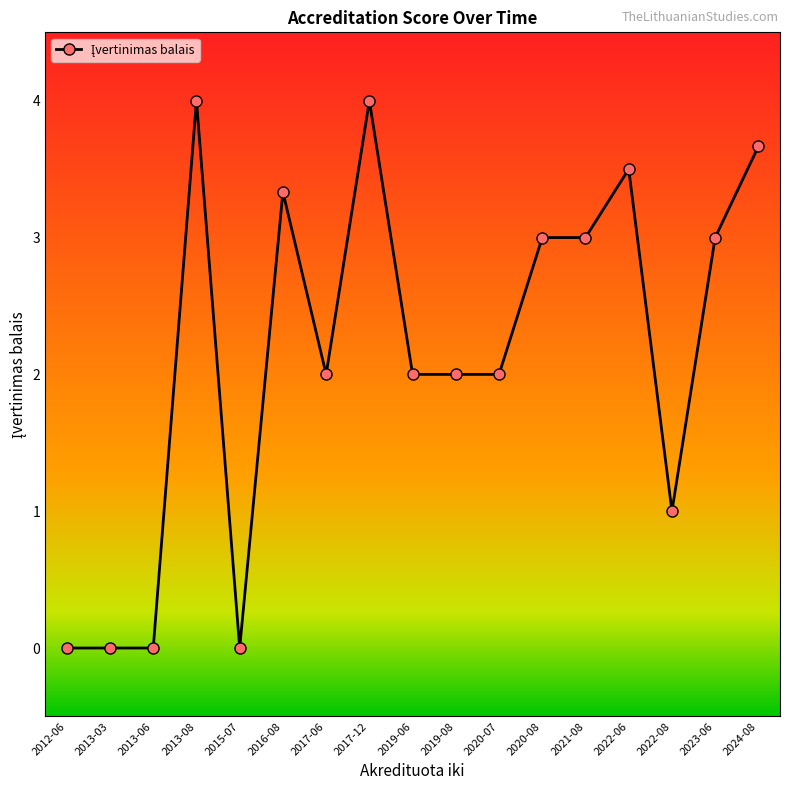

How many lines are shown in the chart?

1